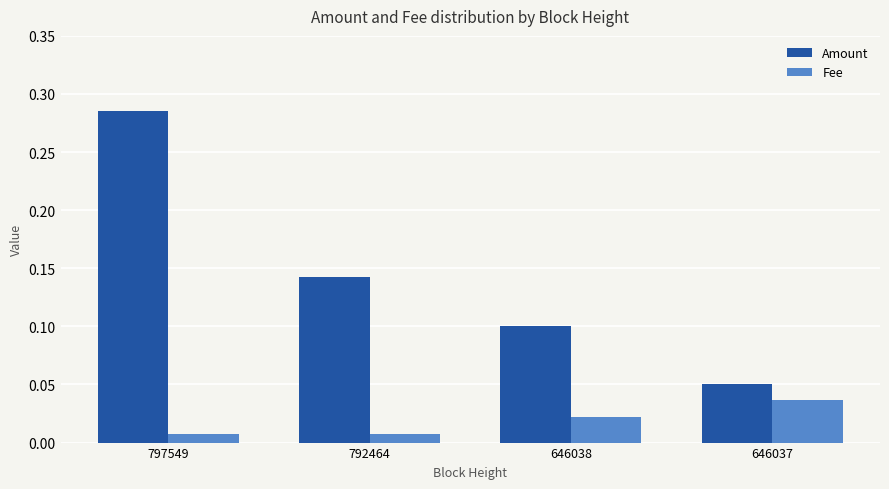

Which series has the largest total across all categories?

Amount